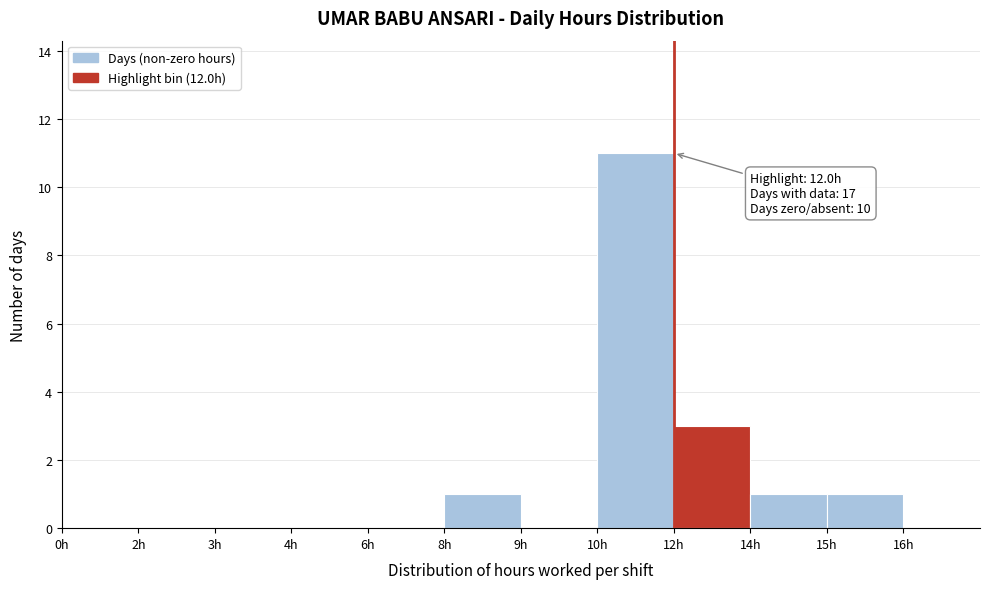

Reading right to left, what are all the values shown in this chart?

15h=1	14h=1	12h=3	10h=11	9h=0	8h=1	6h=0	4h=0	3h=0	2h=0	0h=0